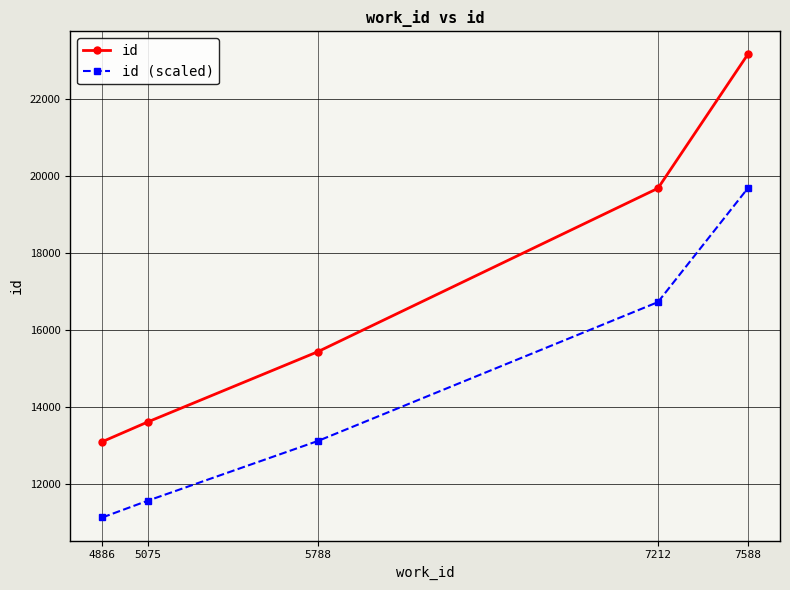

Which series has the widest spread of values?

id